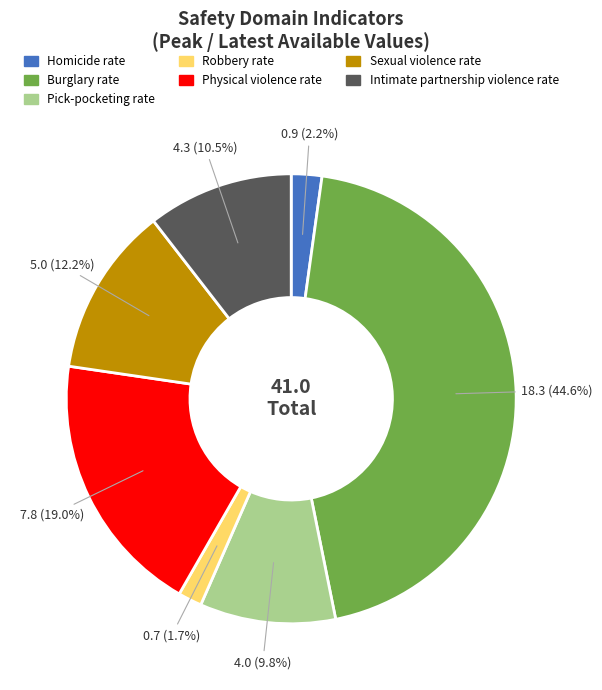

Is there any slice that represents more than half of the pie?

No